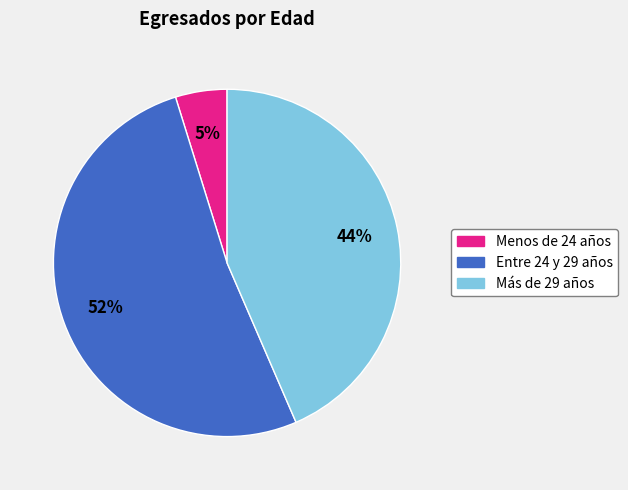

Rank the categories by value from lowest to highest.

Menos de 24 años, Más de 29 años, Entre 24 y 29 años